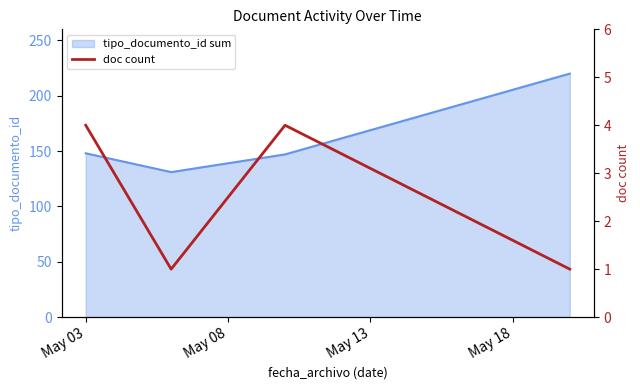

Reading left to right, what are all the values shown in this chart?

4	1	4	1